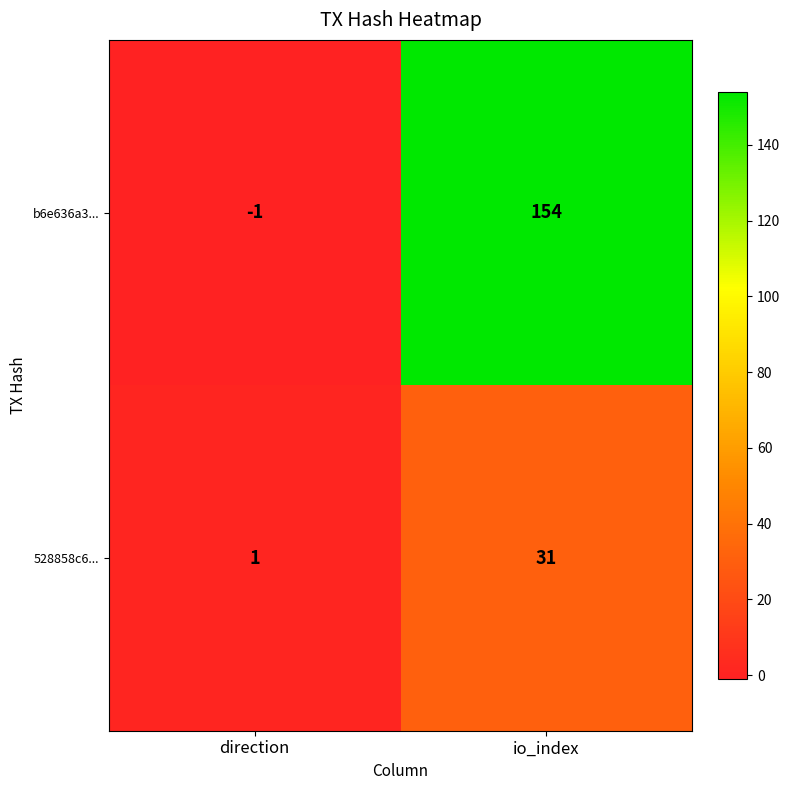

Reading left to right, list all the values displayed in this chart.

b6e636a3...: -1	154
528858c6...: 1	31